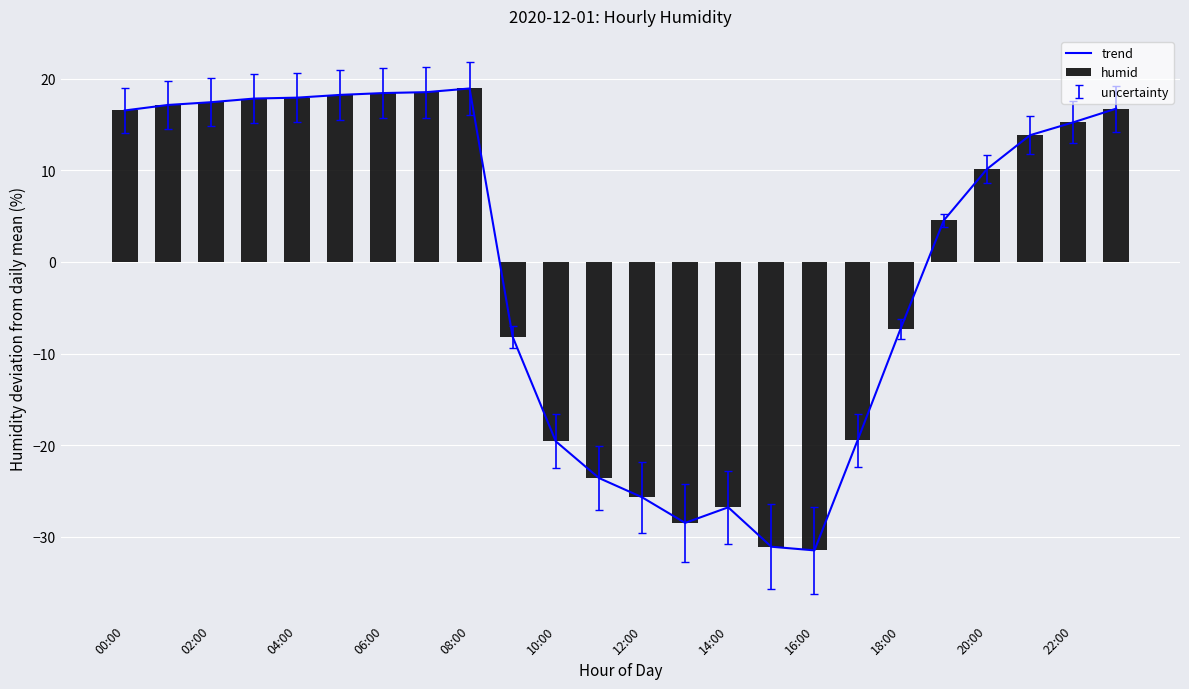

What is the lowest value of the trend series?

-31.5